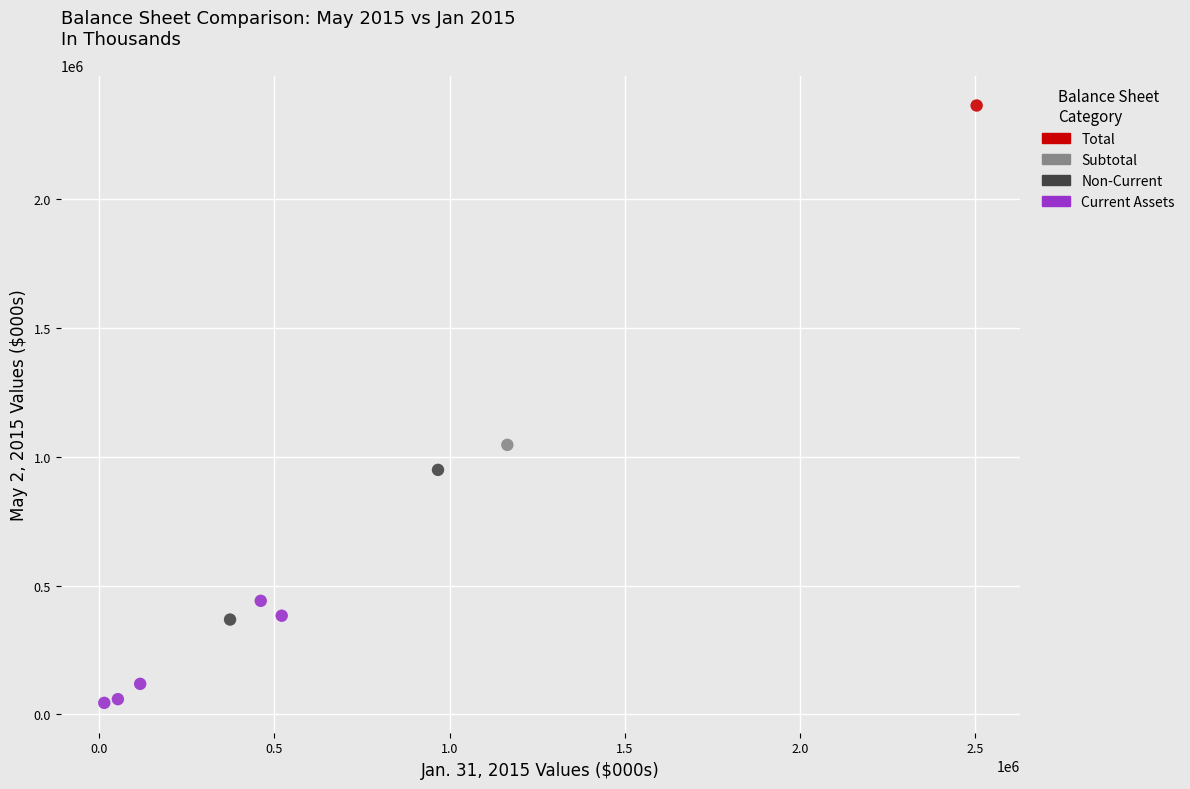

Which series contains the lowest Y value?

Current Assets